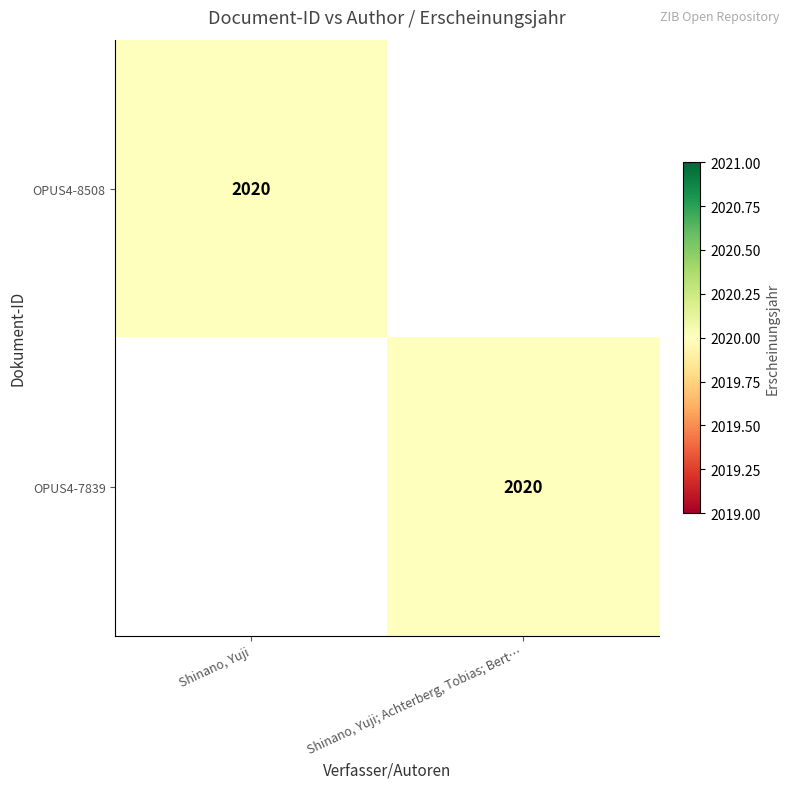

The value of OPUS4-7839 at Shinano, Yuji; Achterberg, Tobias; Bert… is 3416. True or false?

False